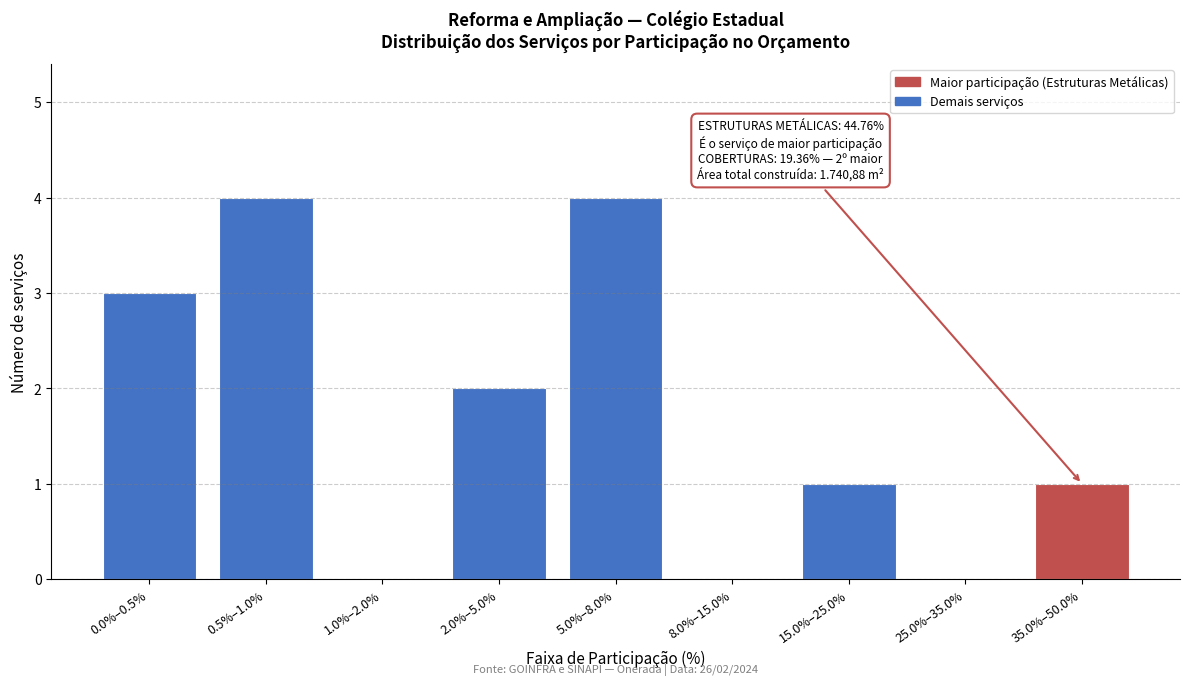

Reading left to right, extract all data points from this chart.

0.0%–0.5%=3	0.5%–1.0%=4	1.0%–2.0%=0	2.0%–5.0%=2	5.0%–8.0%=4	8.0%–15.0%=0	15.0%–25.0%=1	25.0%–35.0%=0	35.0%–50.0%=1